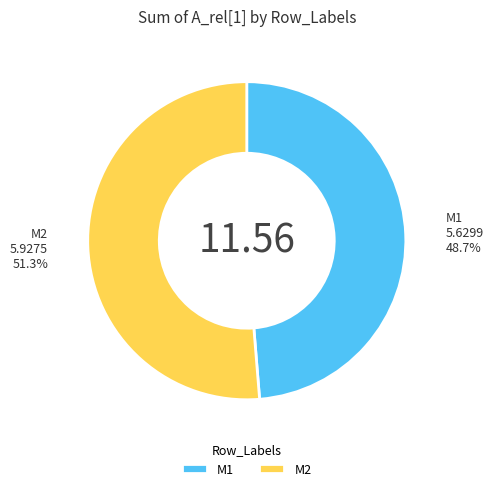

What is the smallest slice in the pie chart?

M1